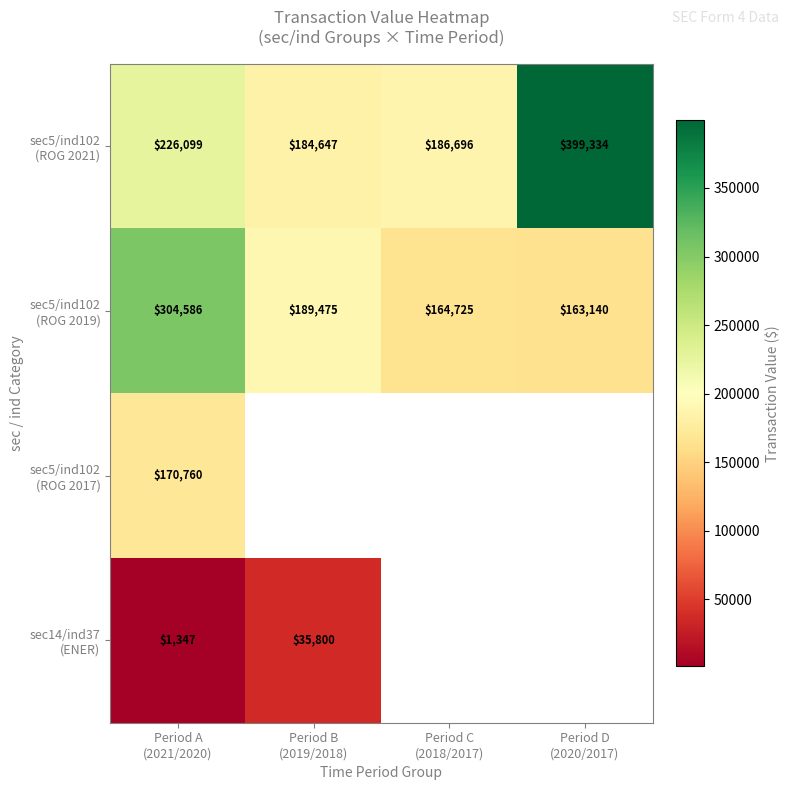

What is the spread (max minus min) of values at Period D
(2020/2017)?

236194.0